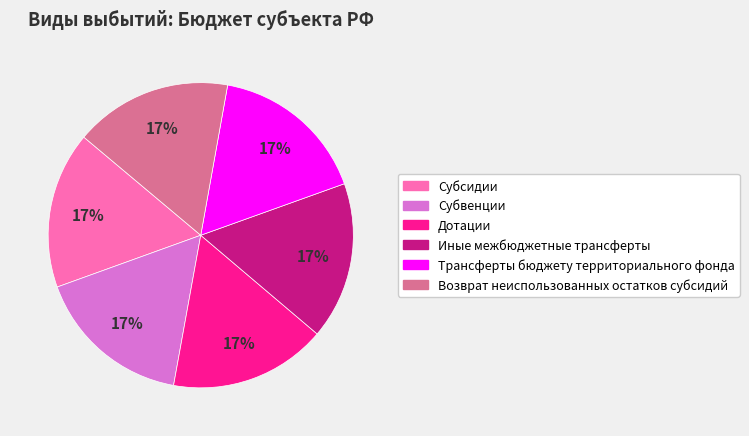

What percentage is the Возврат неиспользованных остатков субсидий slice, to the nearest percent?

17%